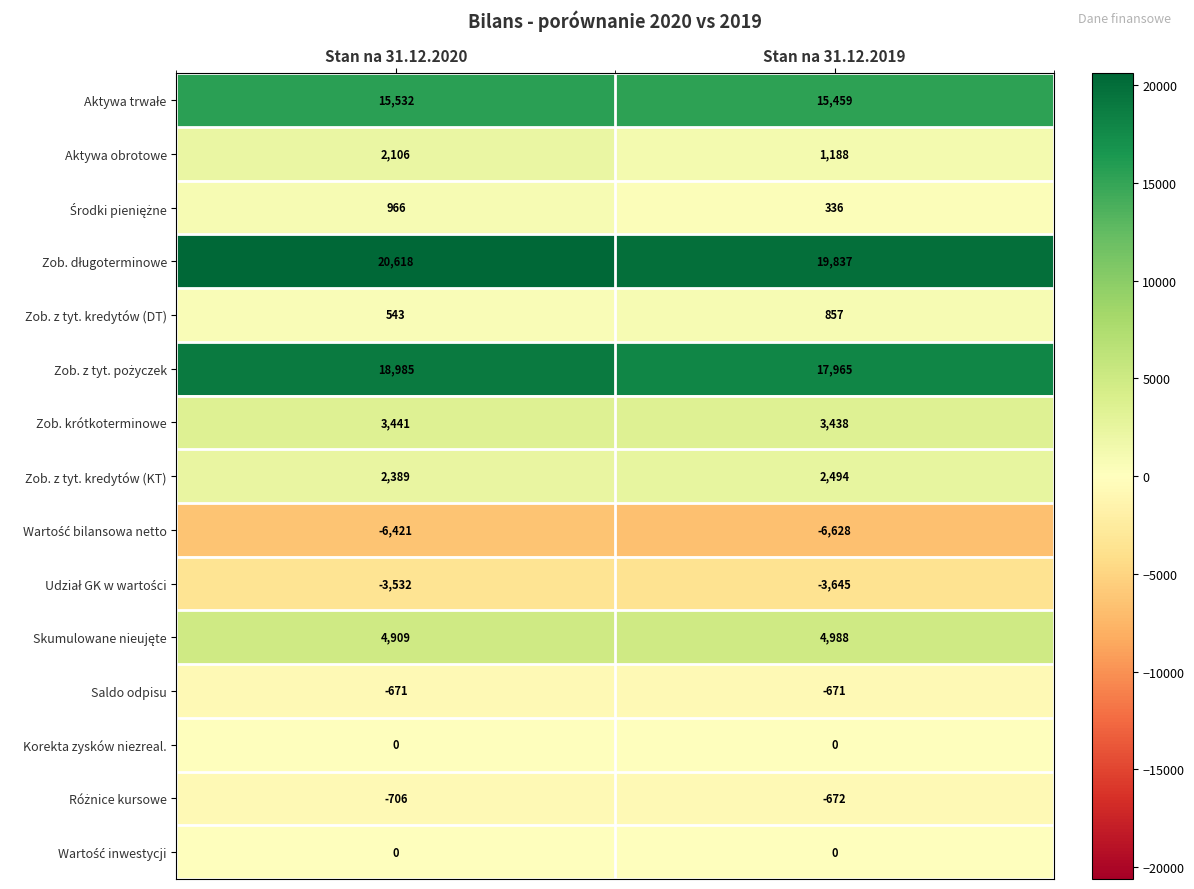

Is it true that Aktywa obrotowe equals 2106 at Stan na 31.12.2020?

True